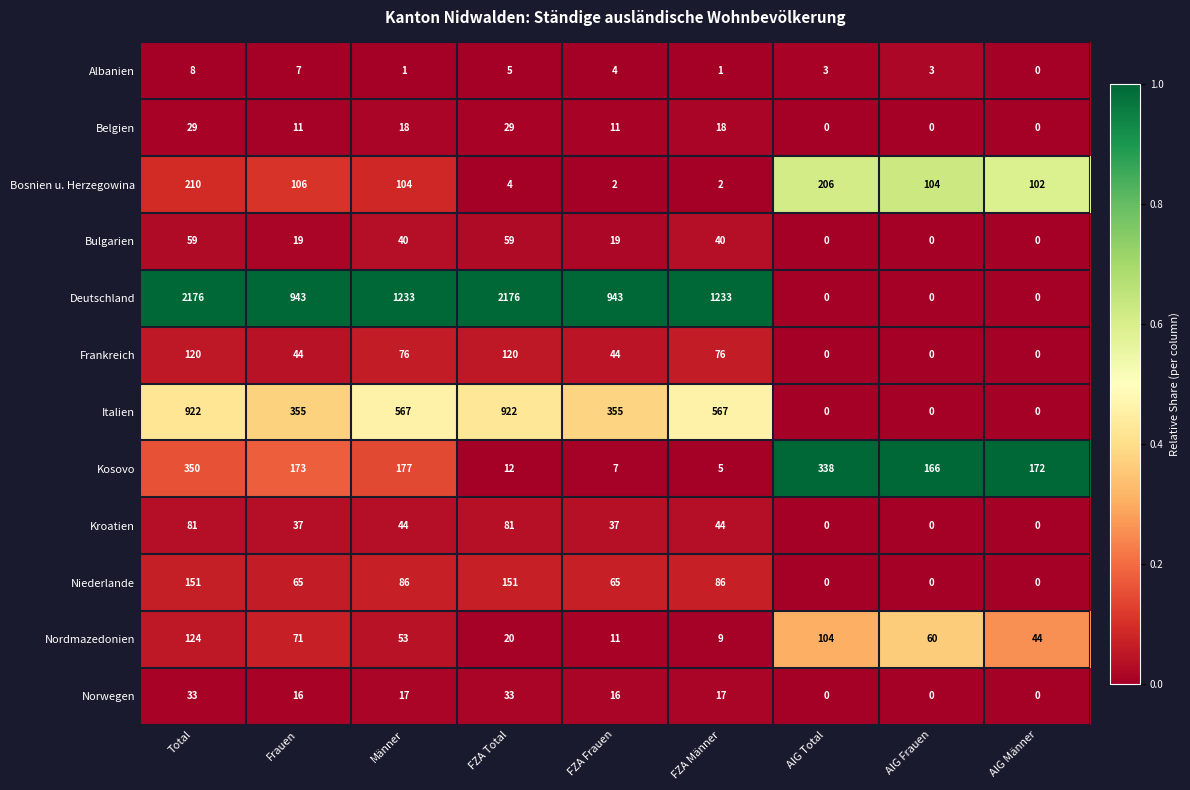

At how many categories does at least one series exceed 0?

9